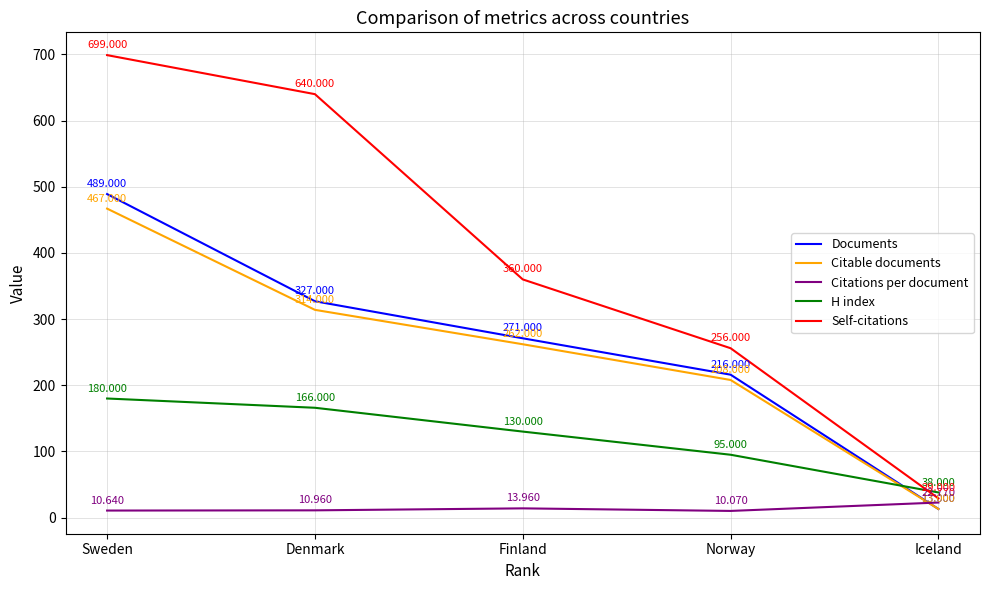

The Self-citations series shows 640.0 at Denmark. True or false?

True